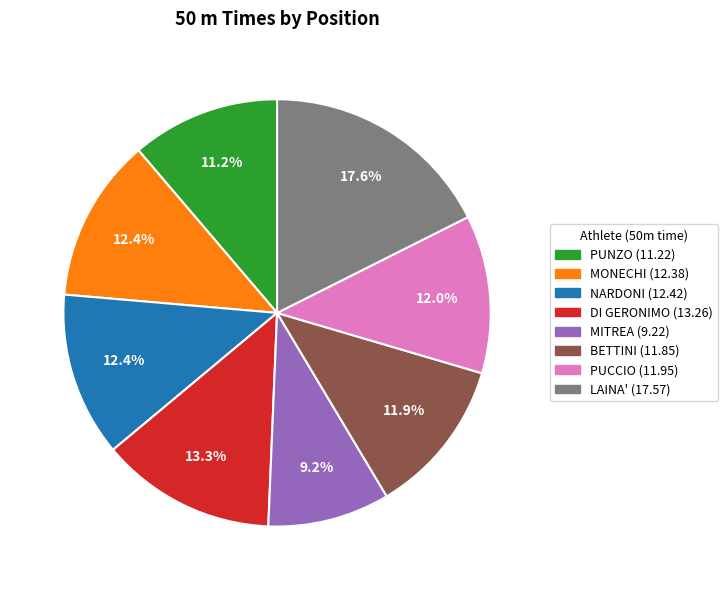

Does any single category account for the majority?

No